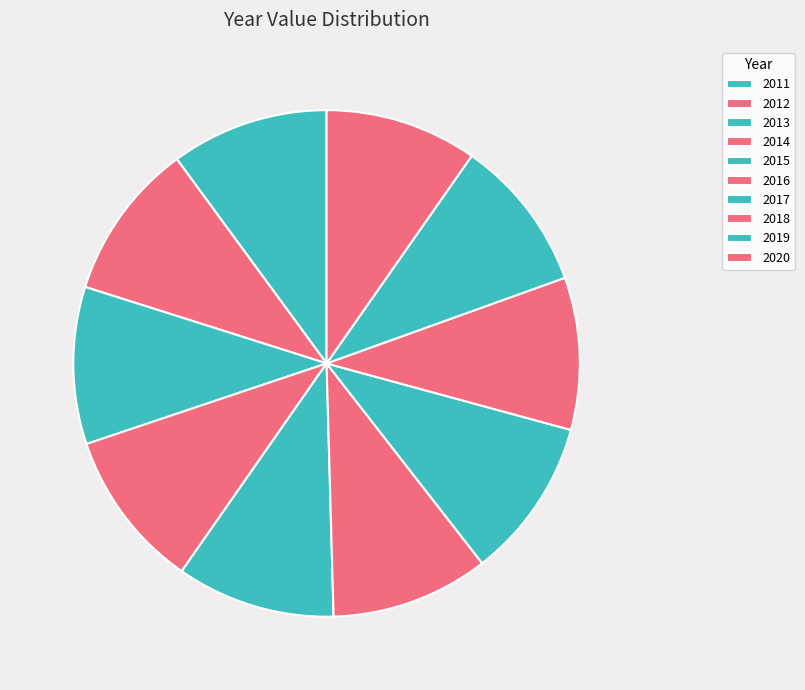

Count the number of slices in the pie.

10